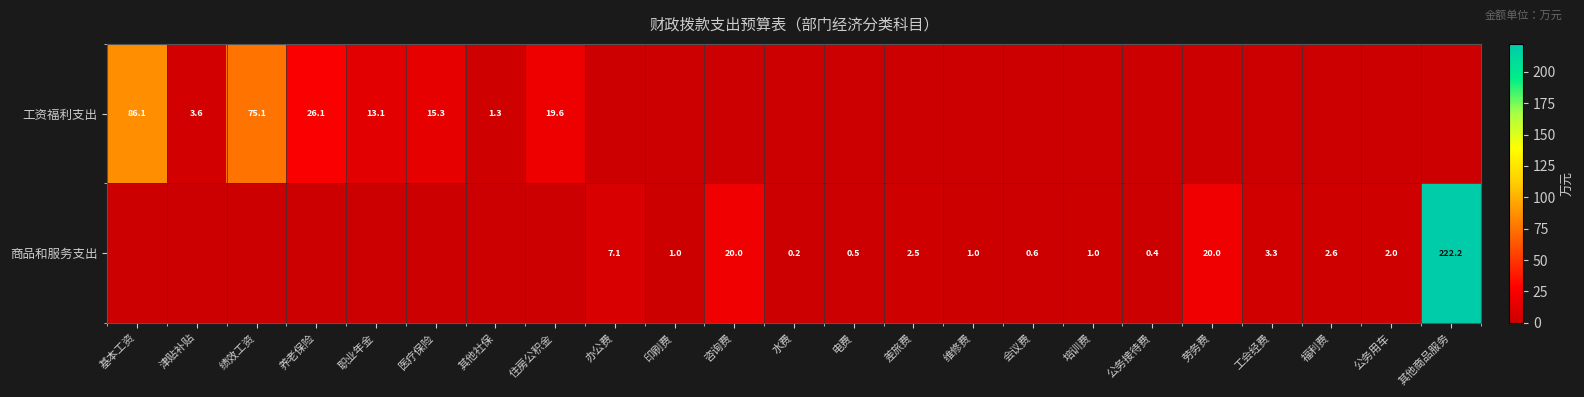

What is the sum of the 商品和服务支出 values at 培训费 and 工会经费?

4.3